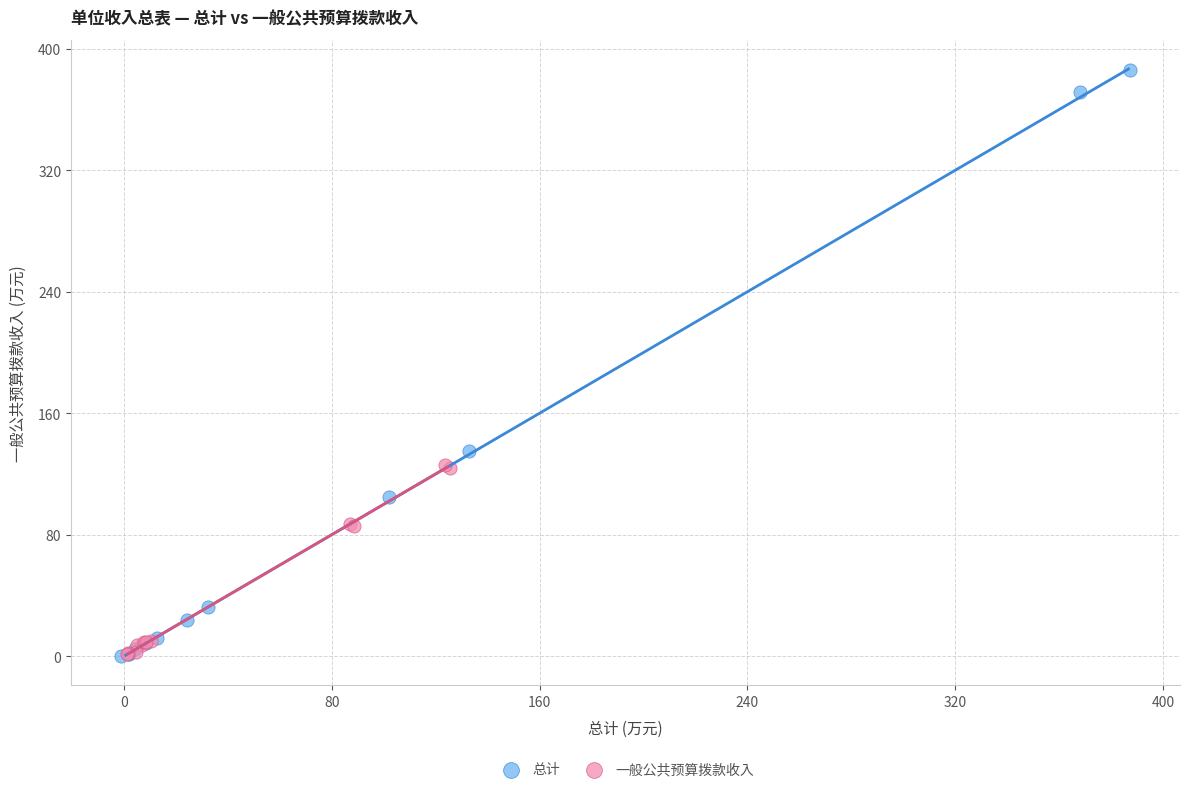

Which series reaches the maximum Y coordinate?

总计